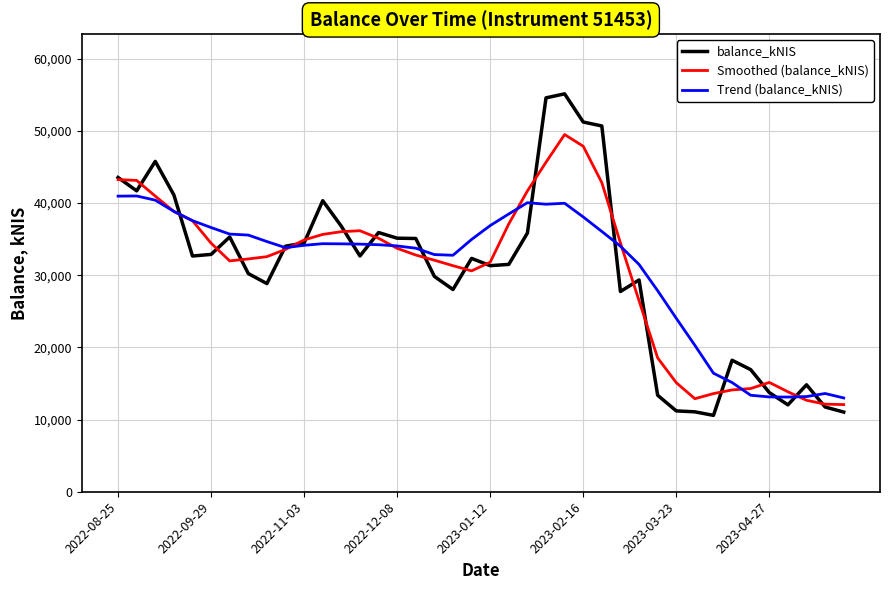

Rank the series by their maximum value, from lowest to highest.

Trend (balance_kNIS), Smoothed (balance_kNIS), balance_kNIS